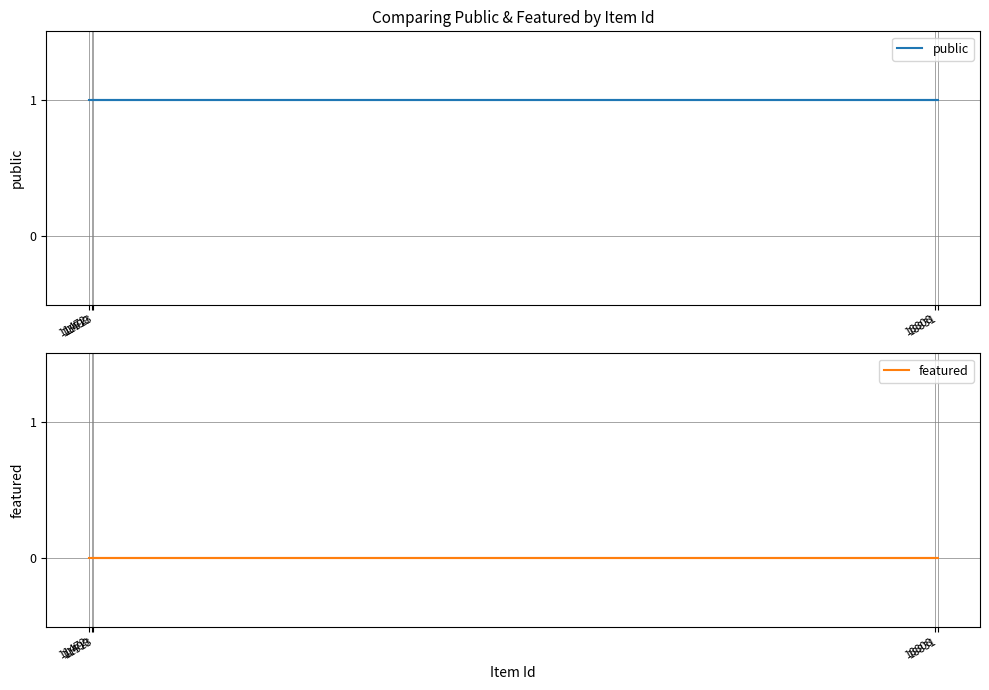

Which category has the highest value in the featured series?

11472